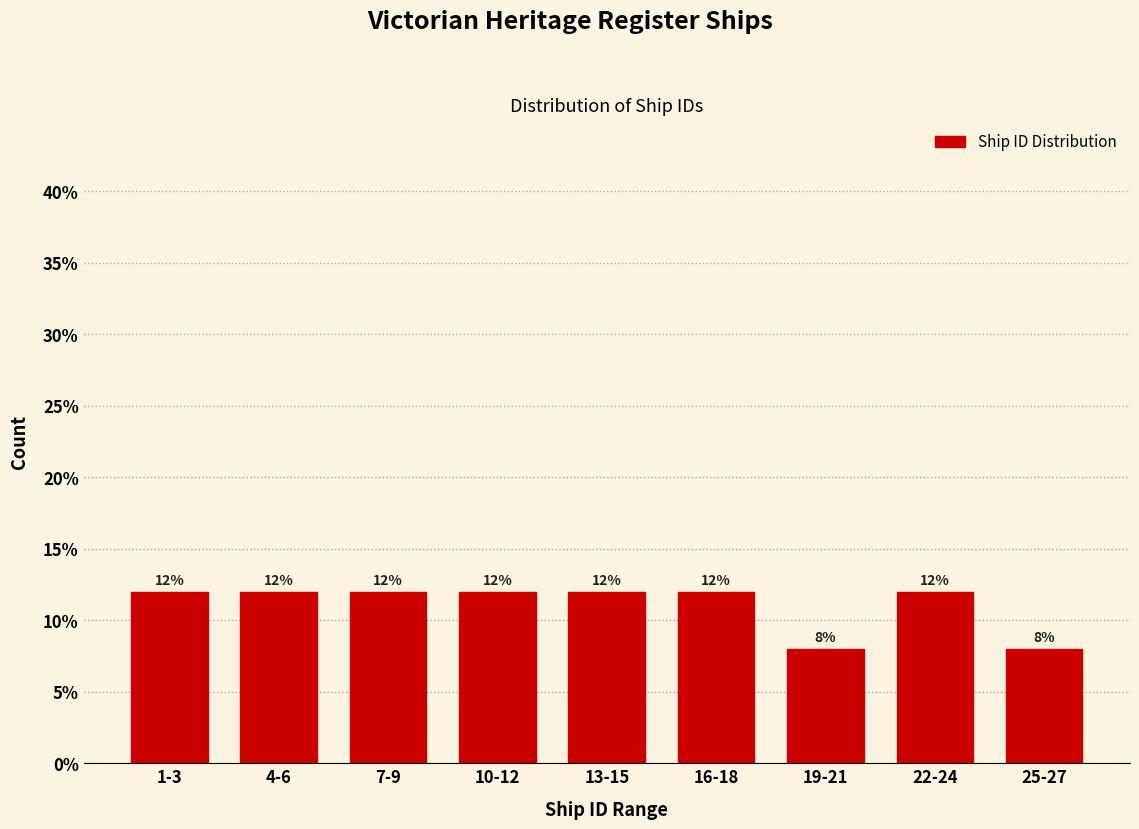

Reading left to right, extract all data points from this chart.

12	12	12	12	12	12	8	12	8